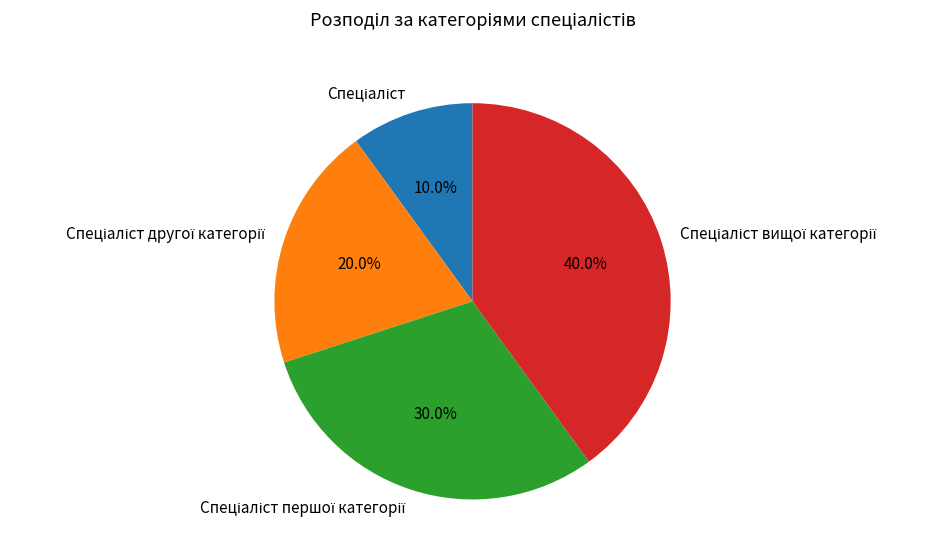

Is there a majority slice in this chart?

No